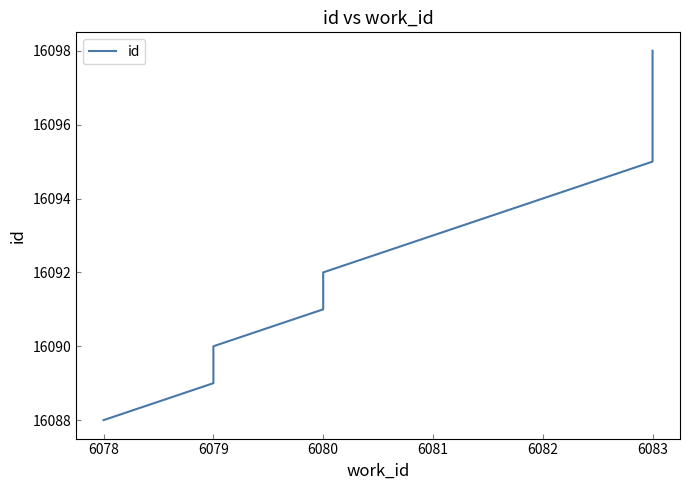

True or false: there are more than 2 points higher than both neighbors.

False